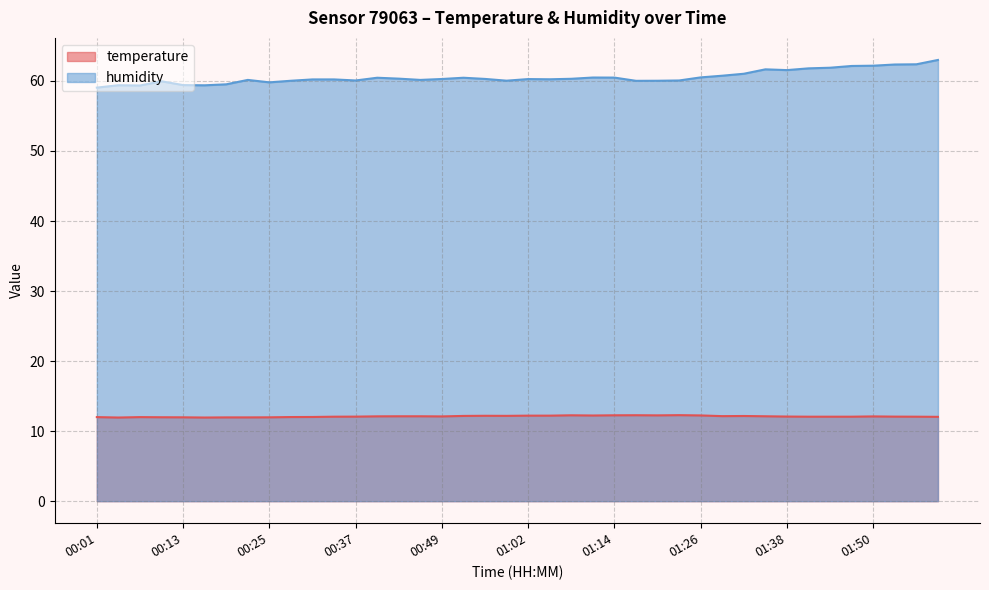

Which series has the widest spread of values?

humidity